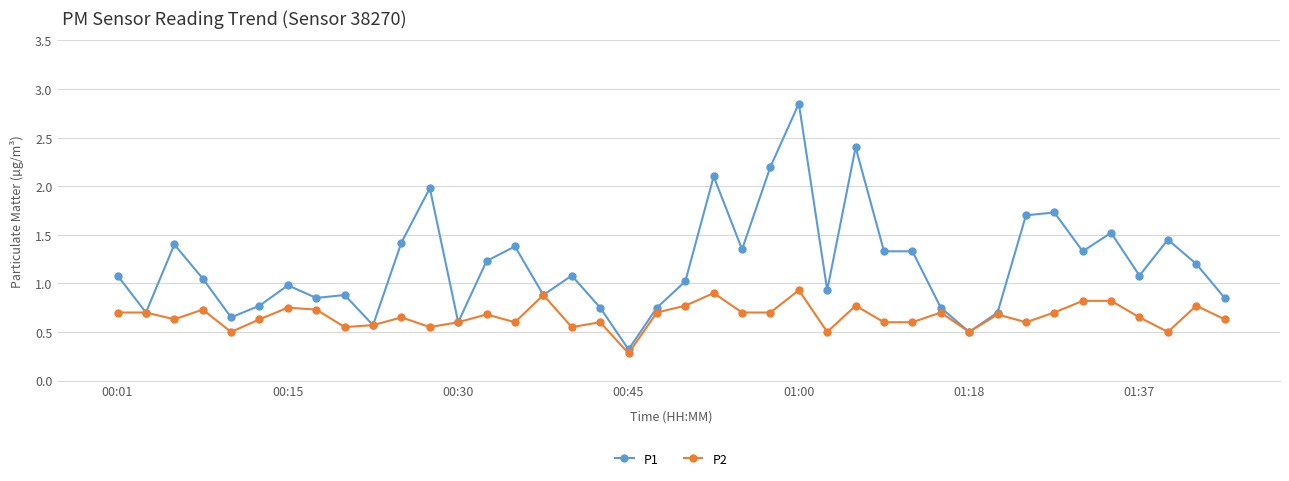

At how many categories does at least one series exceed 1?

23